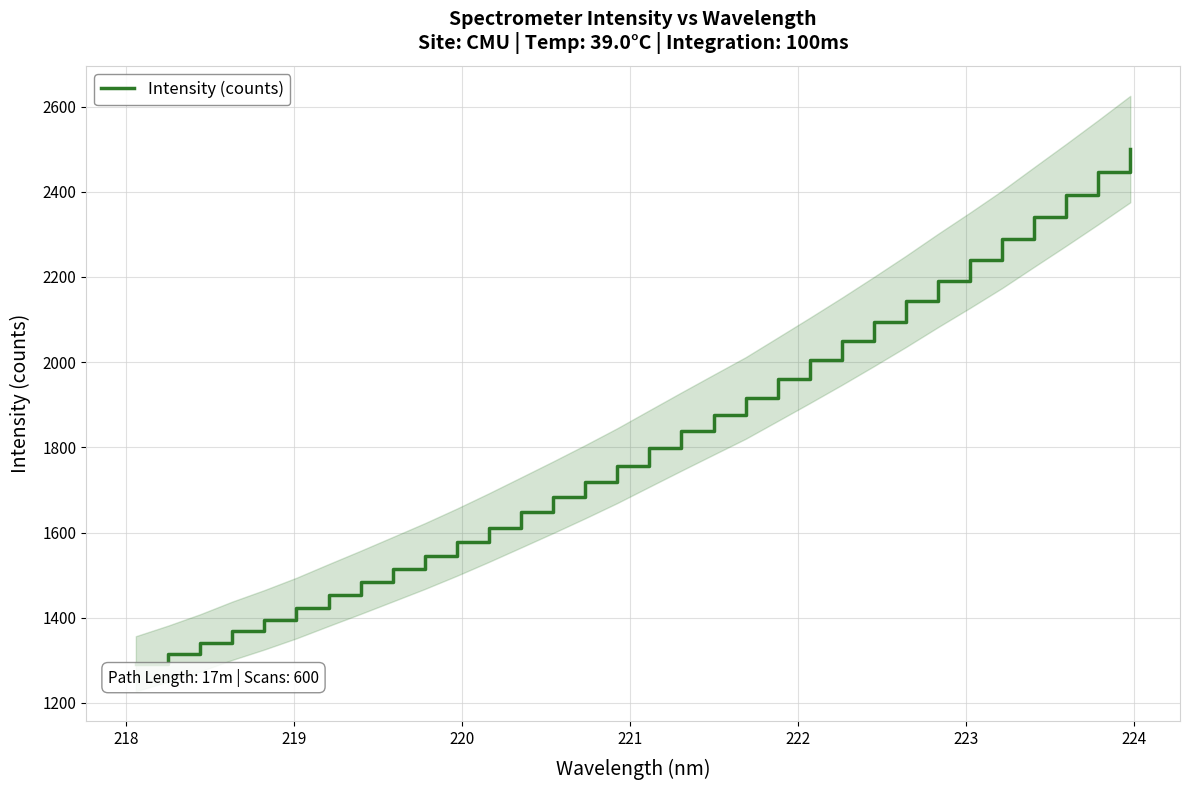

True or false: there are more than 1 points higher than both neighbors.

False